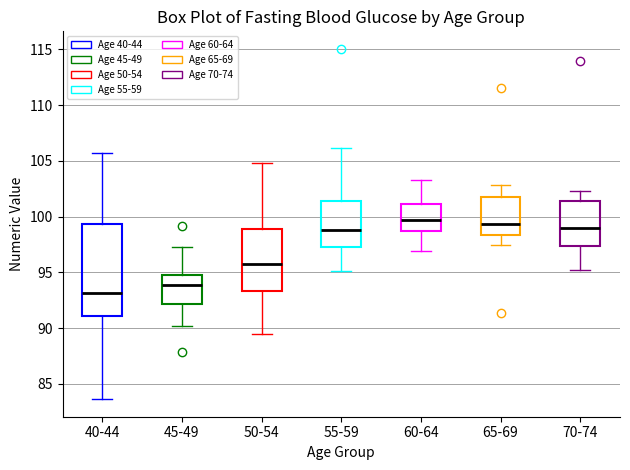

Where does the lower whisker of the box for 65-69 end on the y-axis? The values are not printed on the chart, so give them approximately, as read against the axis.

97.5